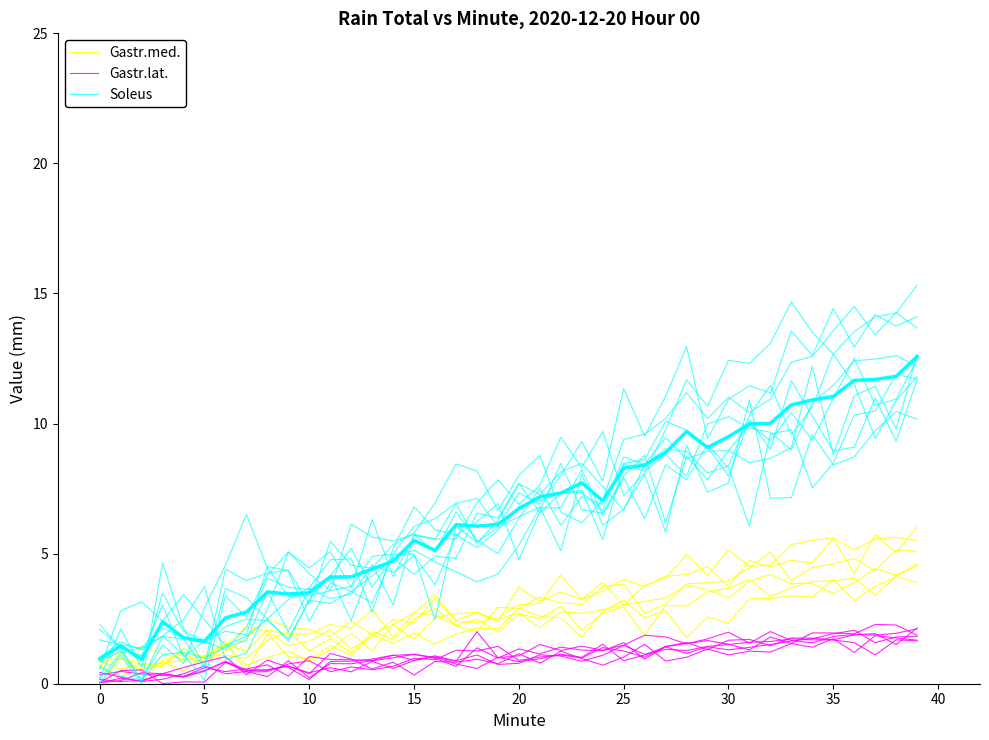

What is the average value of the Soleus series?

7.5